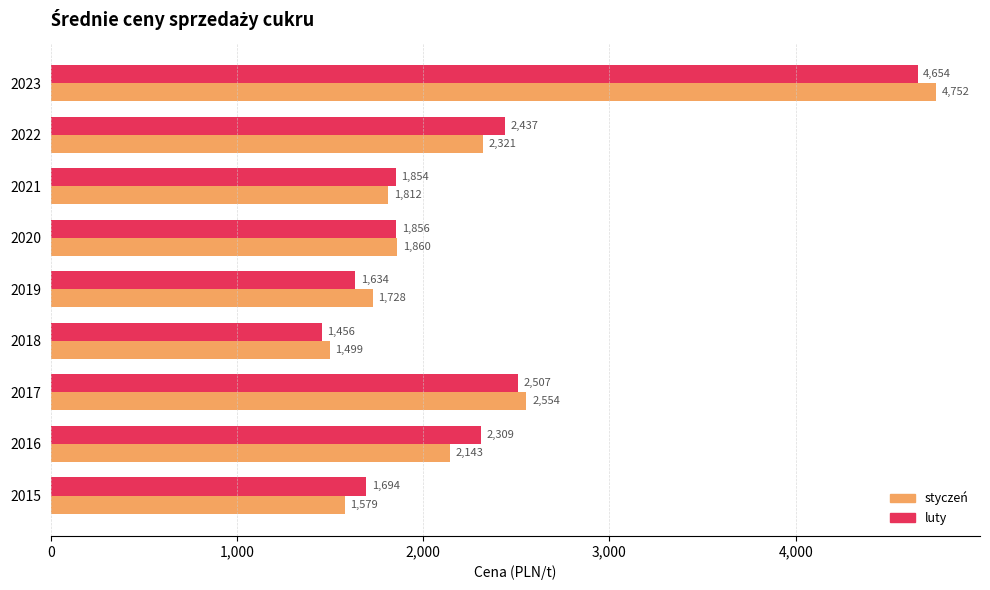

At which category does the chart reach its minimum across all series?

2018